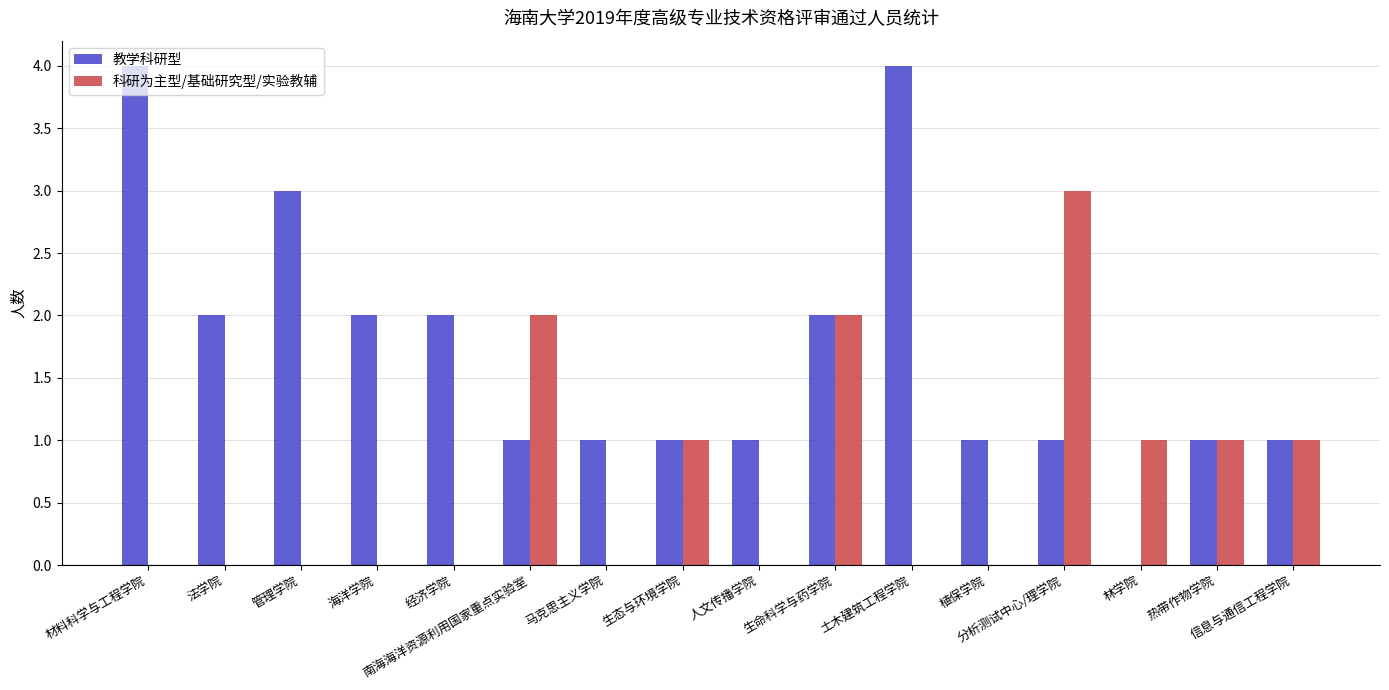

What is the sum of all 科研为主型/基础研究型/实验教辅 values?

11